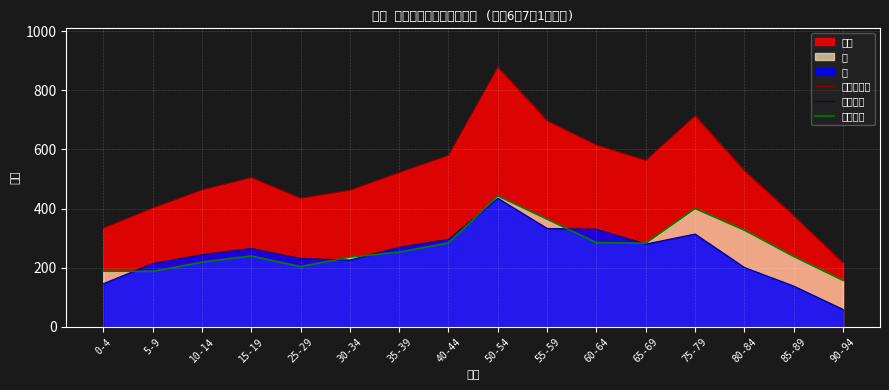

What is the total value across all series at 40-44?

1160